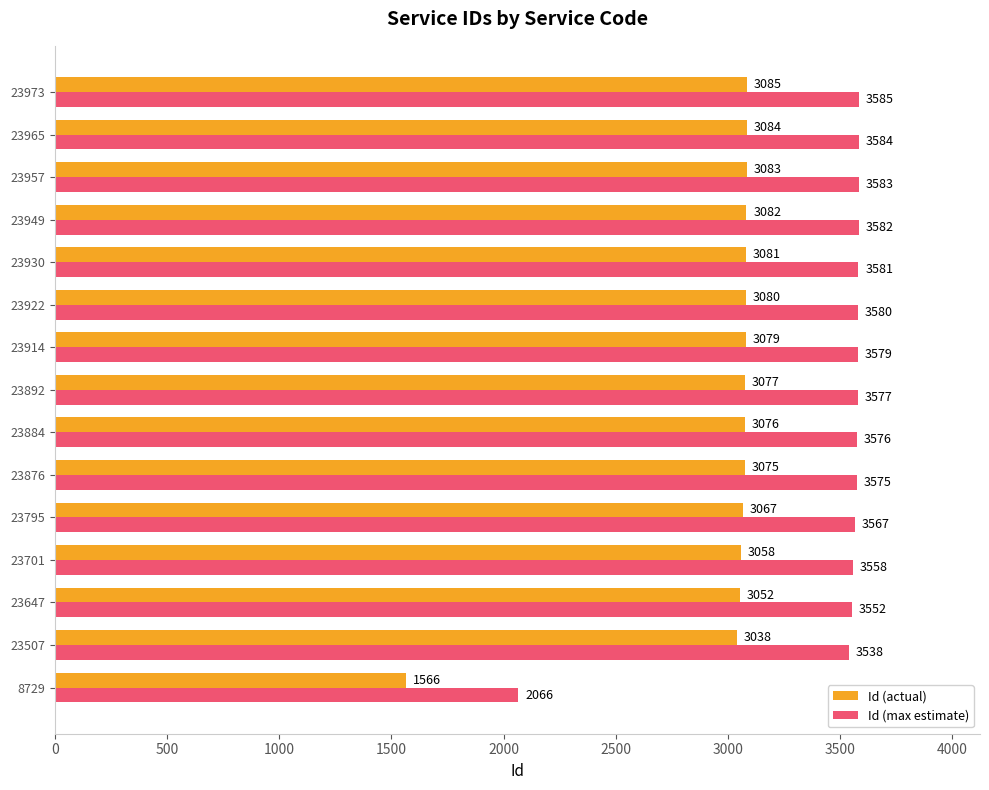

The value of Id (actual) at 23930 is 3081. True or false?

True